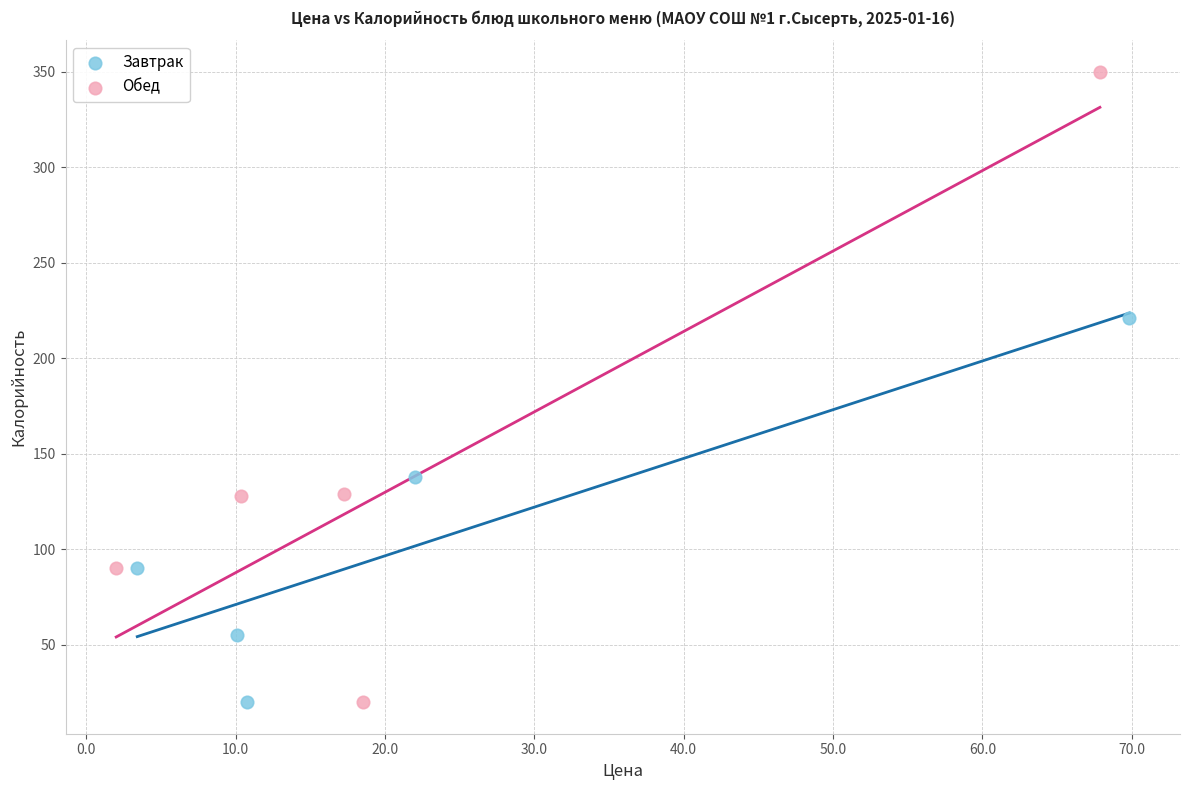

Which series contains the highest Y value?

Обед